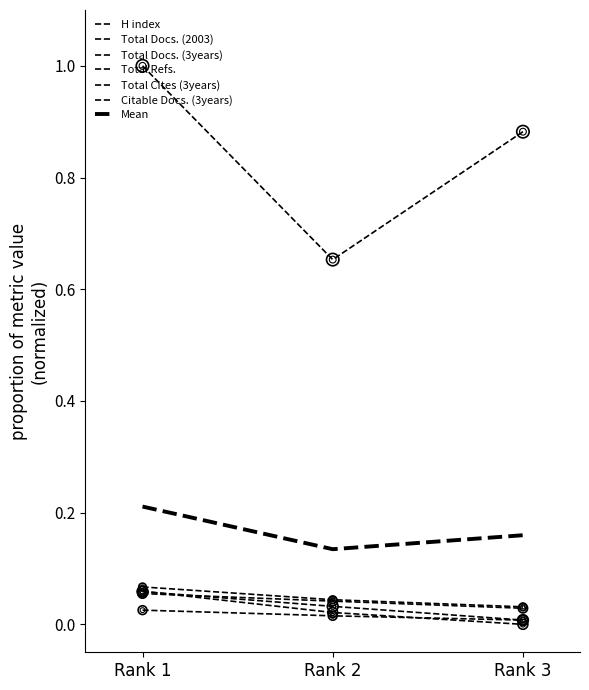

Is this an area chart (filled region under the line)?

No